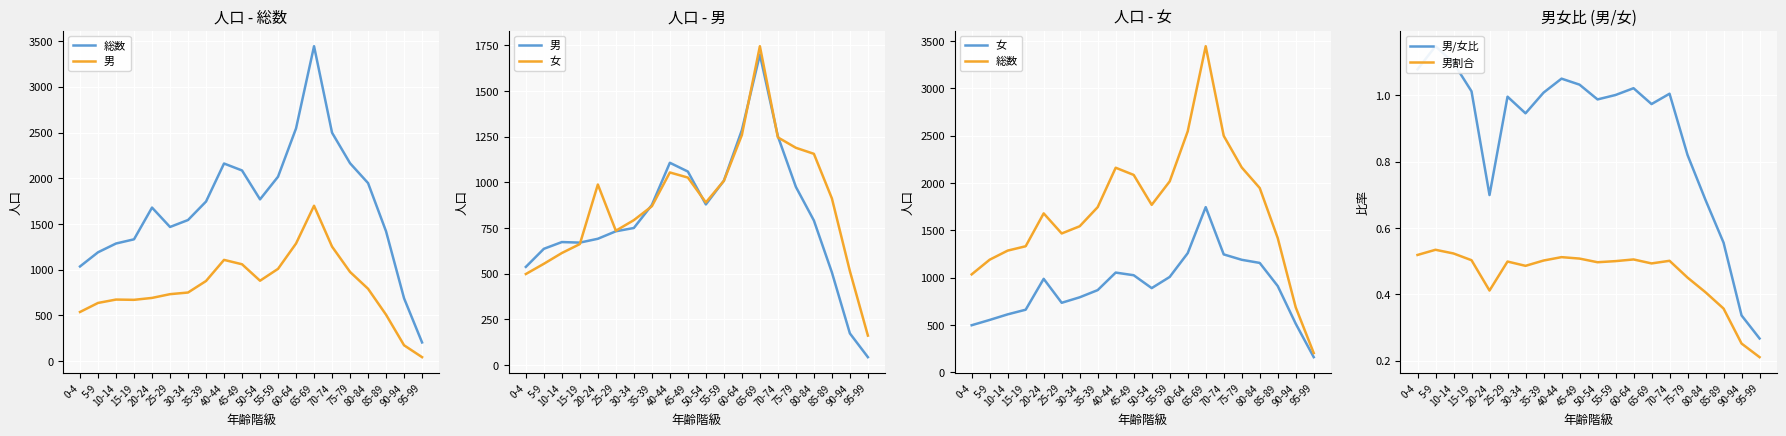

What are all the series names shown in the legend?

総数, 男, 女, 男/女比, 男割合